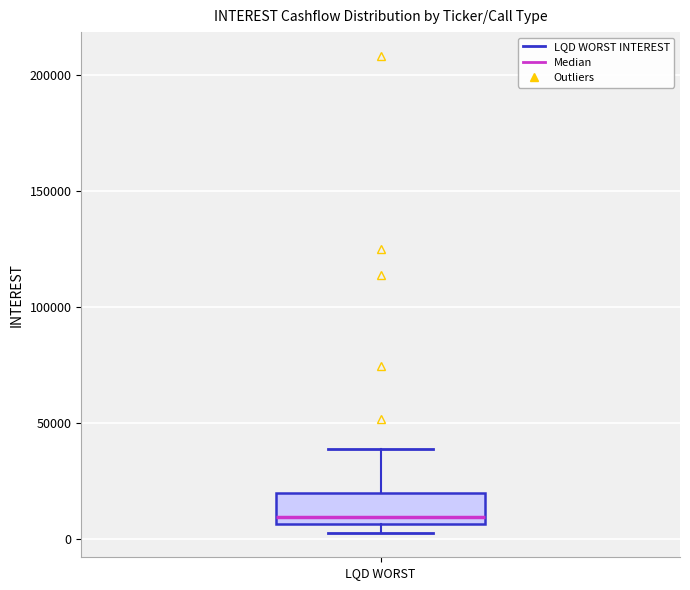

Transcribe this box plot: give where the median line is, the range the box spans, and where the two whiskers end, as read against the y-axis. The values are not printed on the chart, so give them approximately, as read against the axis.

median 10000, box 5000 to 20000, whiskers 0 to 40000